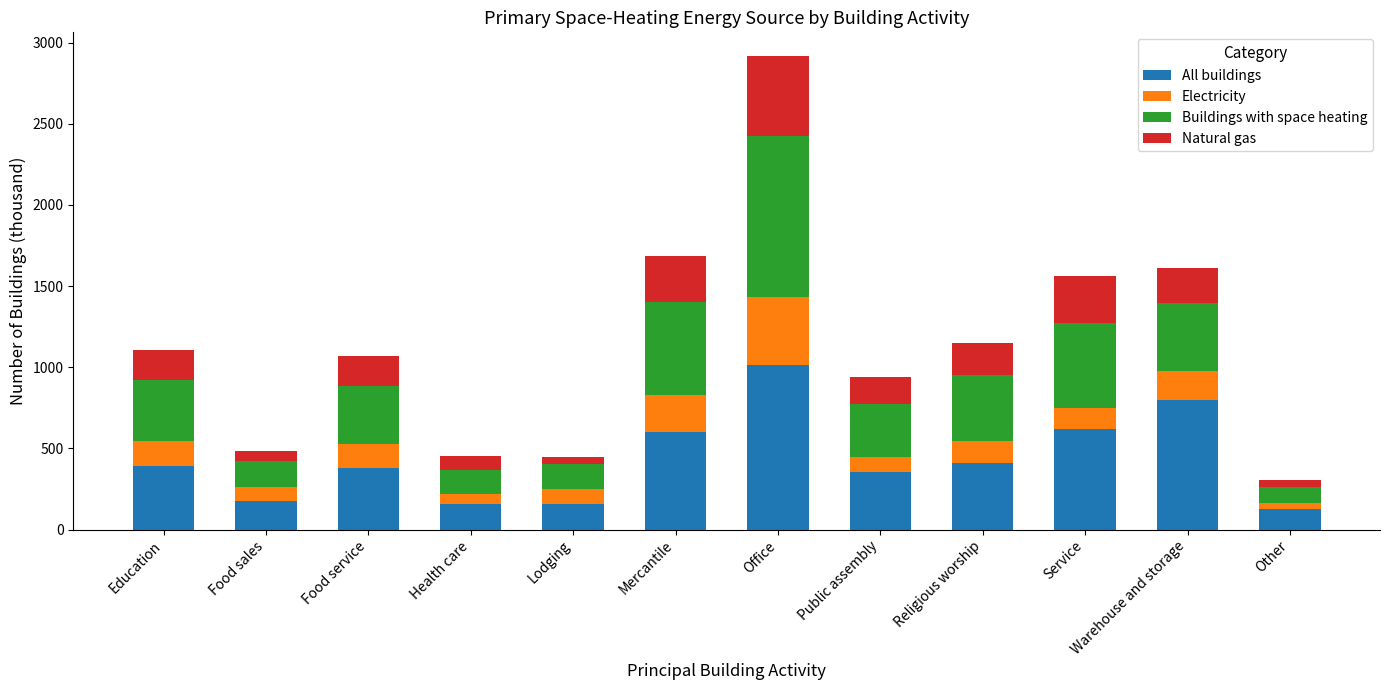

Is it true that All buildings equals 1272 at Warehouse and storage?

False